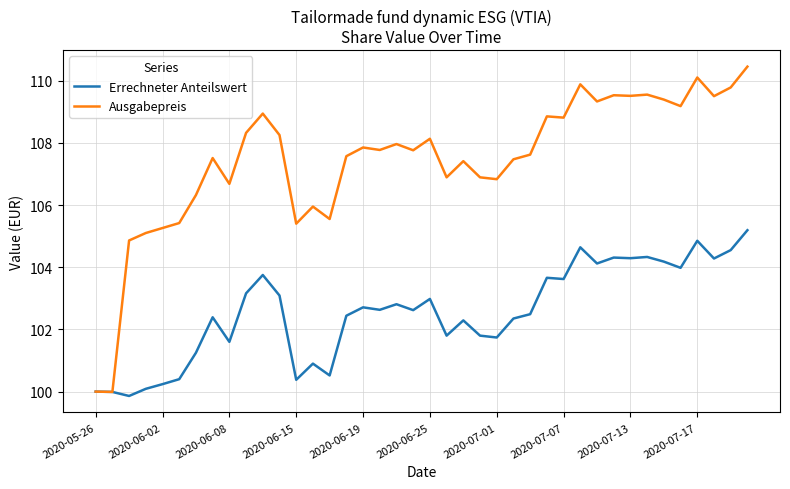

Which series has the largest total across all categories?

Ausgabepreis